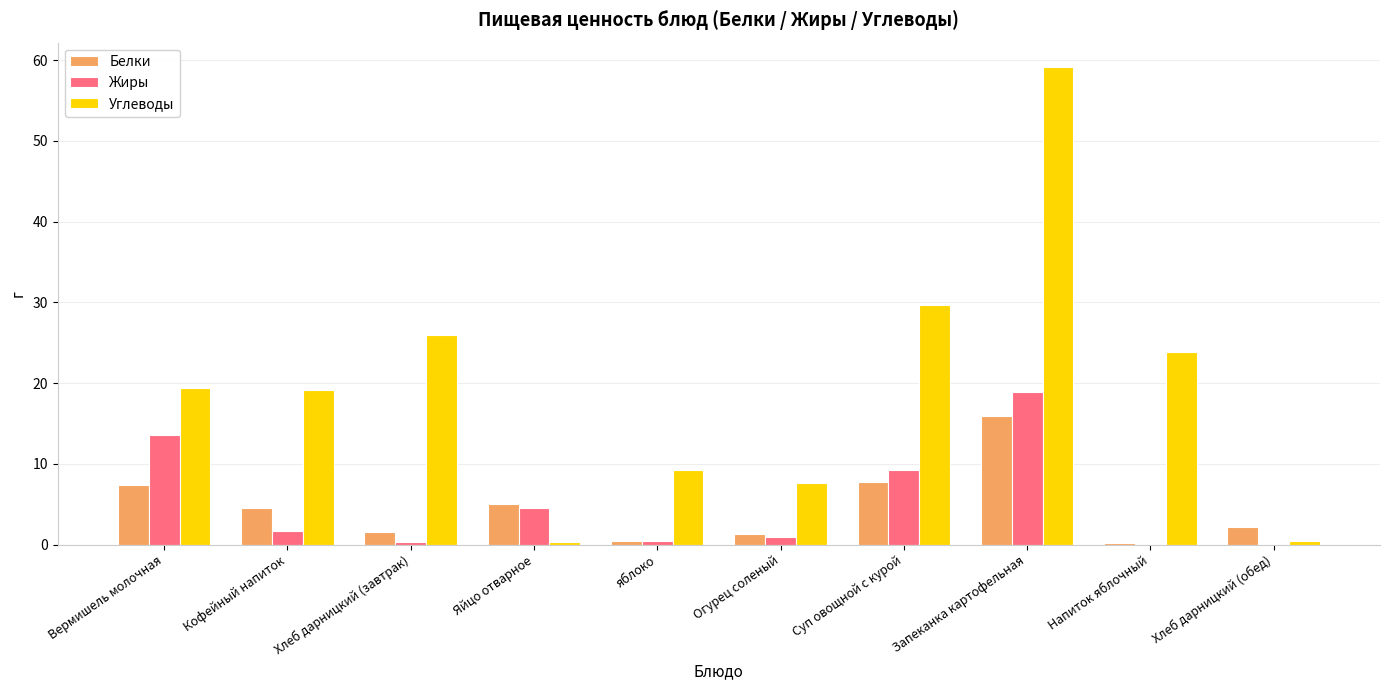

Count the number of categories in the chart.

10